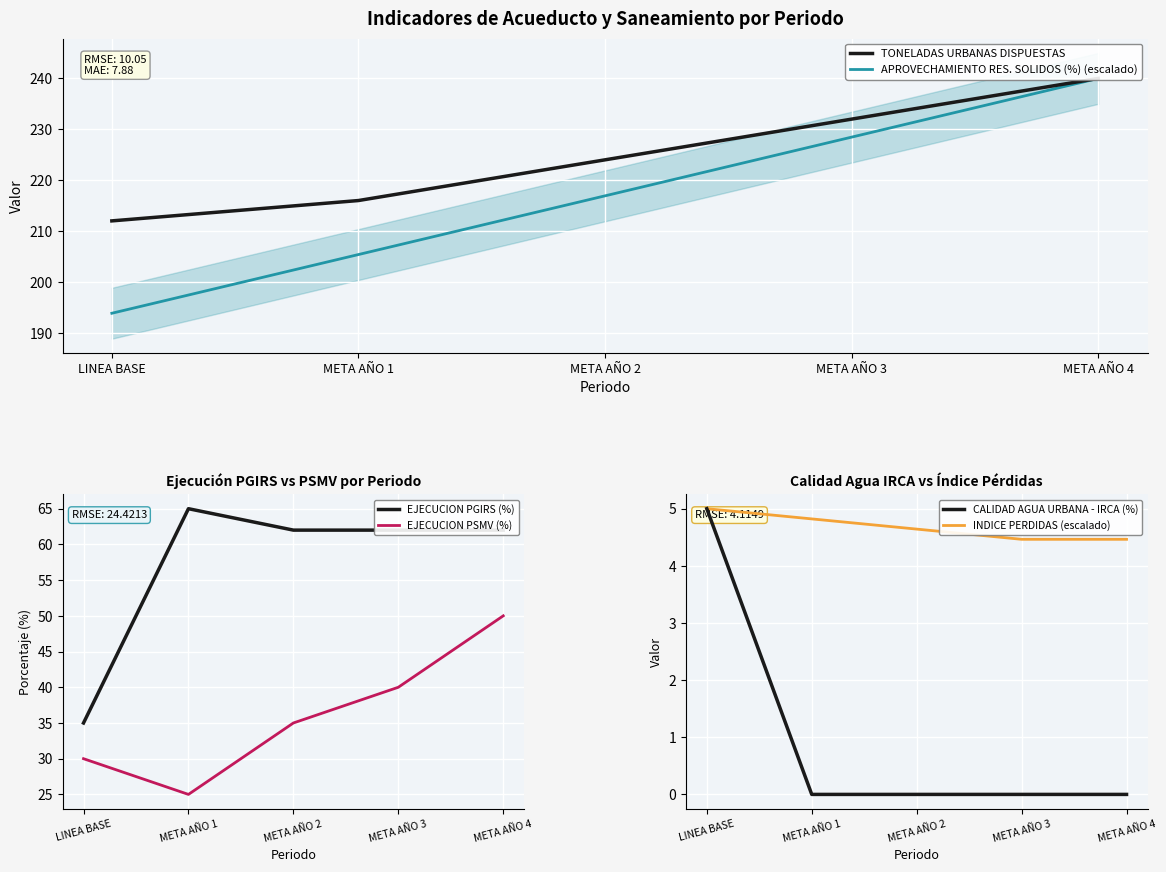

Reading left to right, what are all the values shown in this chart?

TONELADAS URBANAS DISPUESTAS: 212.0	216.0	224.0	232.0	240.0
APROVECHAMIENTO RES. SOLIDOS (%) (escalado): 193.8	205.4	216.9	228.5	240.0
EJECUCION PGIRS (%): 35.0	65.0	62.0	62.0	62.0
EJECUCION PSMV (%): 30.0	25.0	35.0	40.0	50.0
CALIDAD AGUA URBANA - IRCA (%): 5.0	0.0	0.0	0.0	0.0
INDICE PERDIDAS (escalado): 5.0	4.8	4.6	4.5	4.5